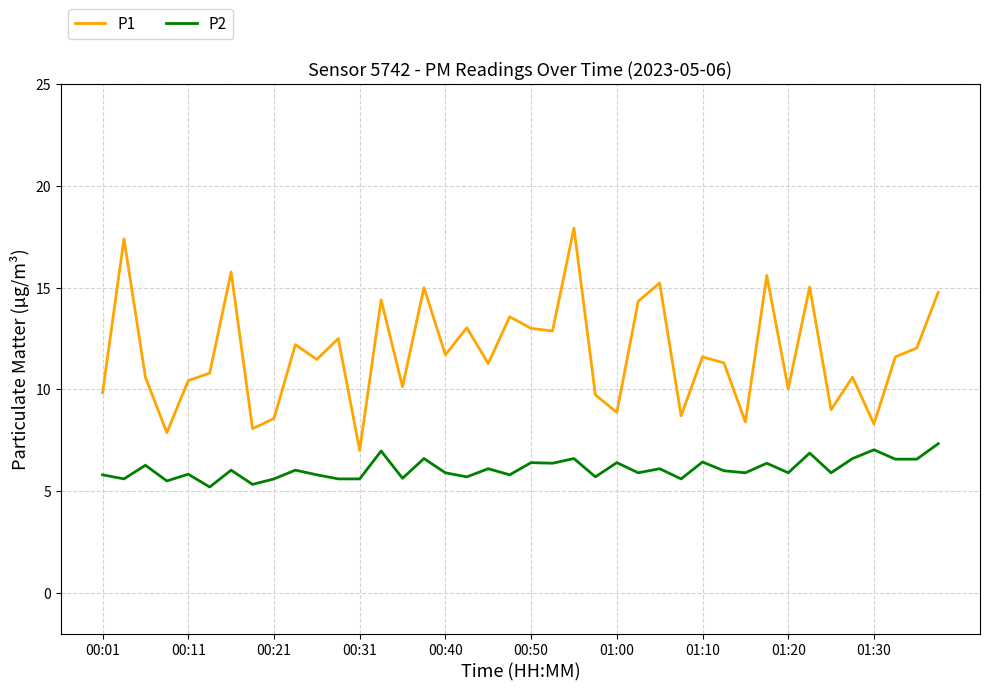

Which series has the widest spread of values?

P1